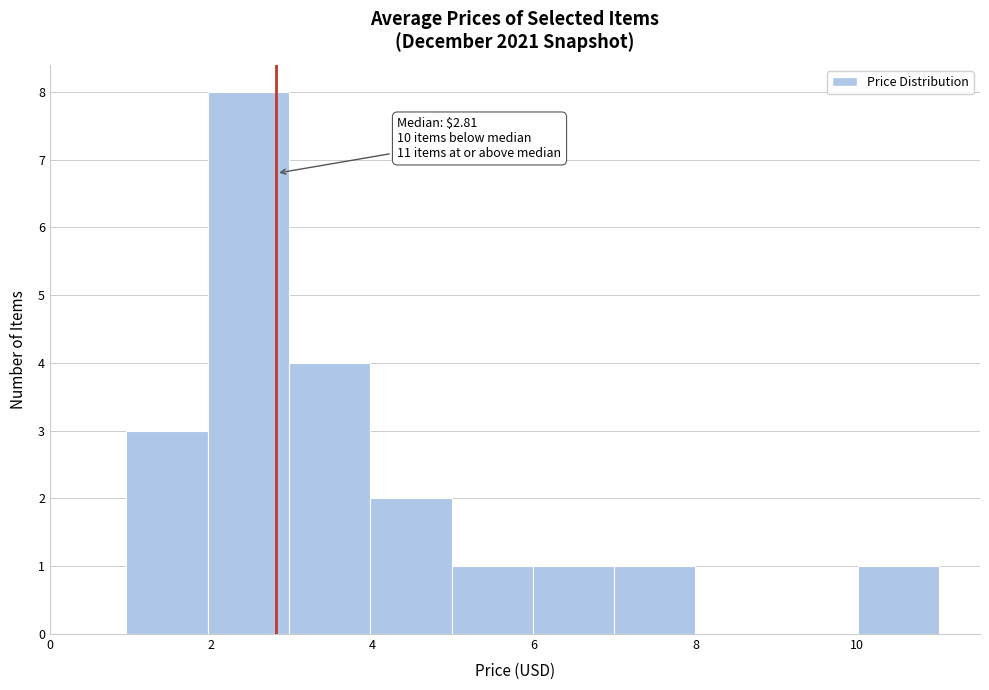

Over which range of the x-axis is the bar tallest?

2 to 3